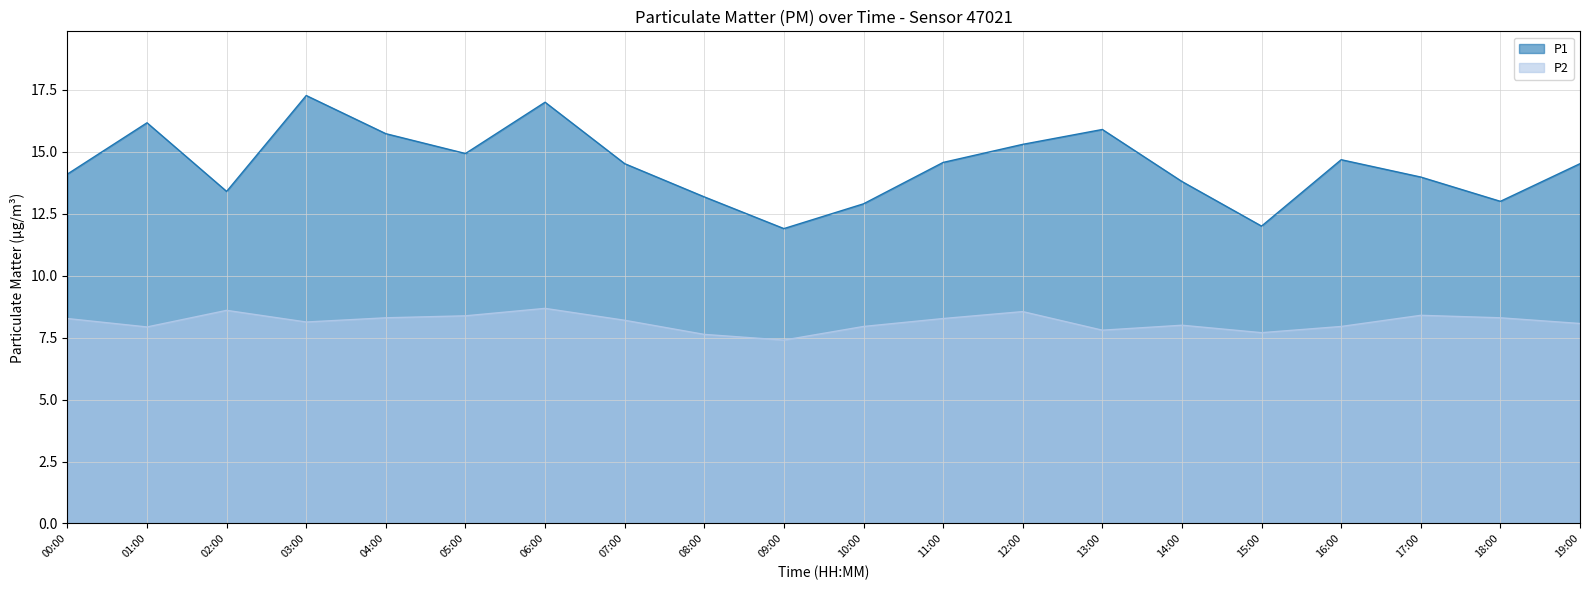

Which series changed the most between 00:00 and 07:00?

P1